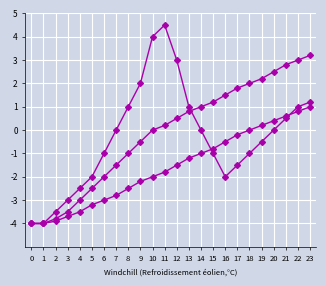

Reading right to left, list all the values displayed in this chart.

Series A: 1.2	1.0	0.5	0.0	-0.5	-1.0	-1.5	-2.0	-1.0	0.0	1.0	3.0	4.5	4.0	2.0	1.0	0.0	-1.0	-2.0	-2.5	-3.0	-3.5	-4.0	-4.0
Series B: 3.2	3.0	2.8	2.5	2.2	2.0	1.8	1.5	1.2	1.0	0.8	0.5	0.2	0.0	-0.5	-1.0	-1.5	-2.0	-2.5	-3.0	-3.5	-3.8	-4.0	-4.0
Series C: 1.0	0.8	0.6	0.4	0.2	0.0	-0.2	-0.5	-0.8	-1.0	-1.2	-1.5	-1.8	-2.0	-2.2	-2.5	-2.8	-3.0	-3.2	-3.5	-3.7	-3.9	-4.0	-4.0